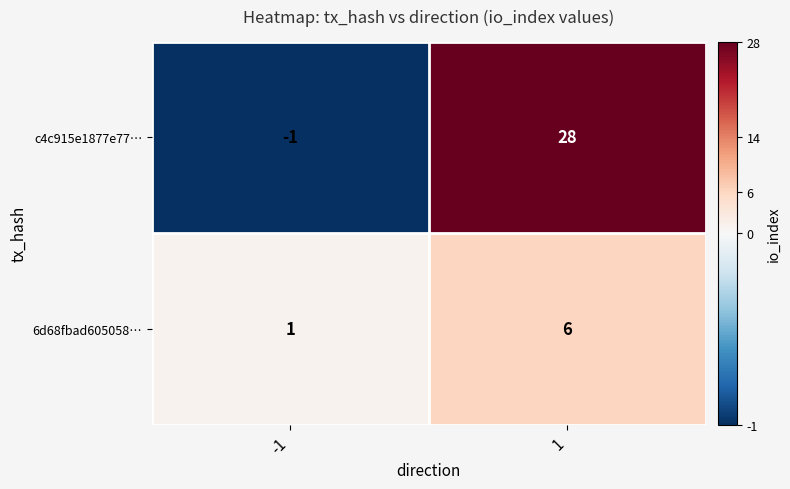

Which series has the largest range (max minus min)?

c4c915e1877e77…